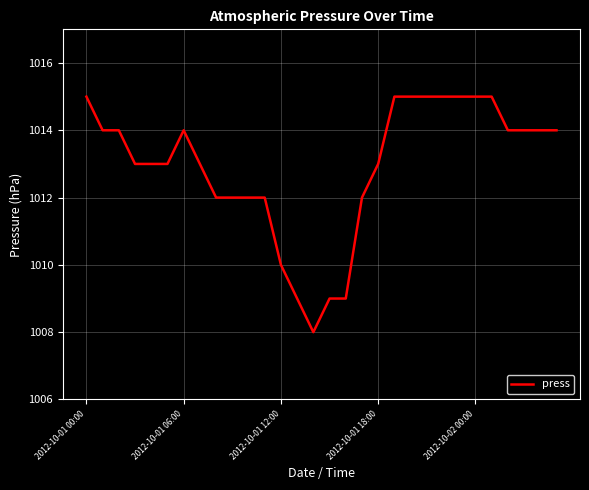

What is the sum of all values?

30388